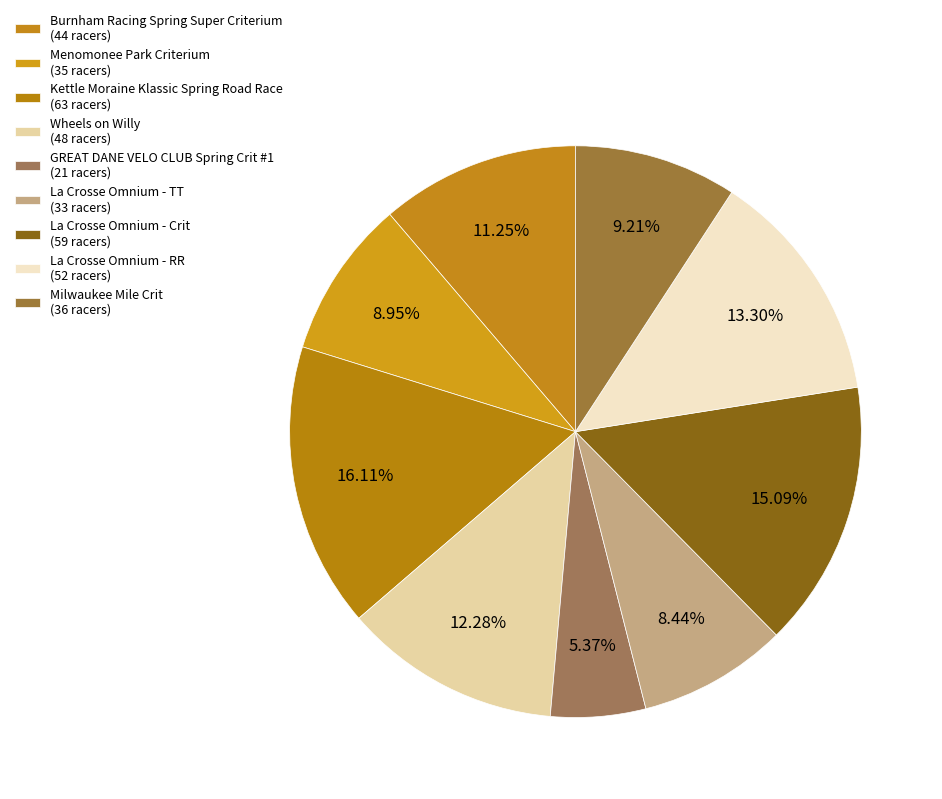

The Menomonee Park Criterium slice represents 9% of the pie. True or false?

True